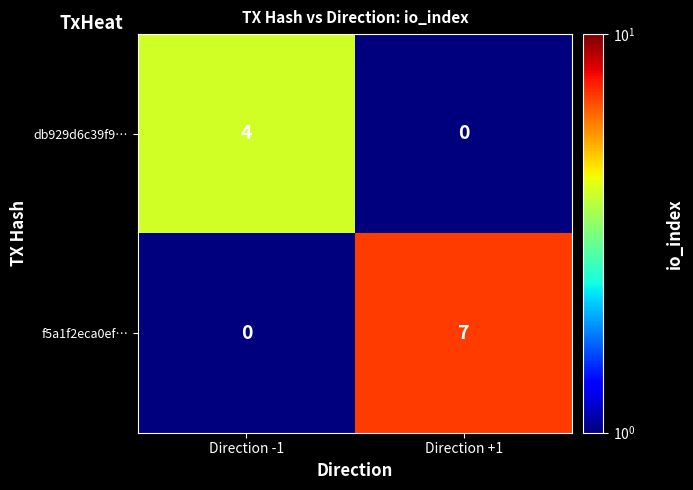

How many series are shown in this chart?

2